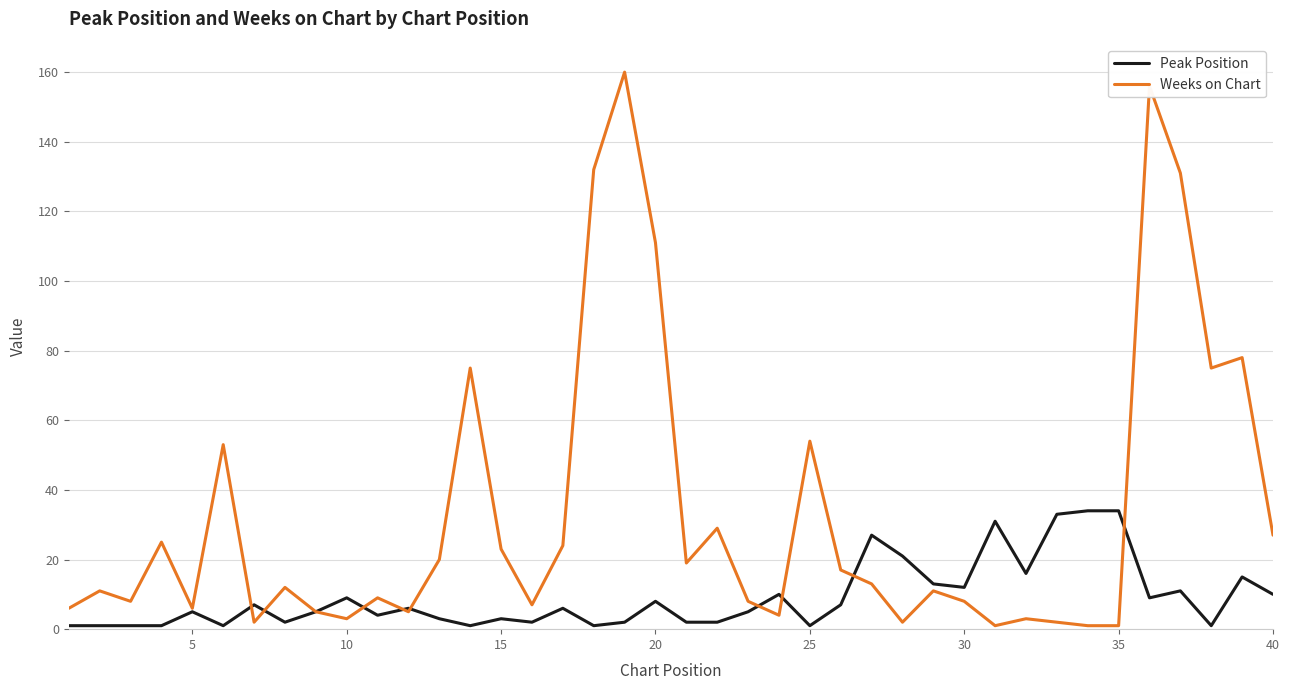

Which series has the largest range (max minus min)?

Weeks on Chart